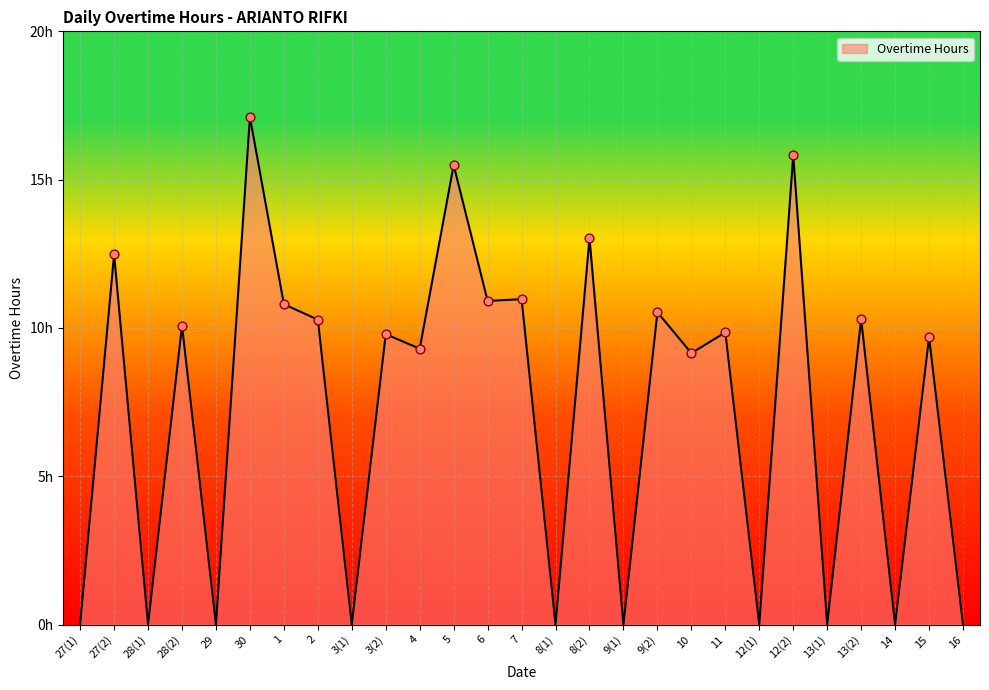

What is the change in value from 12(1) to 13(2)?

+10.3